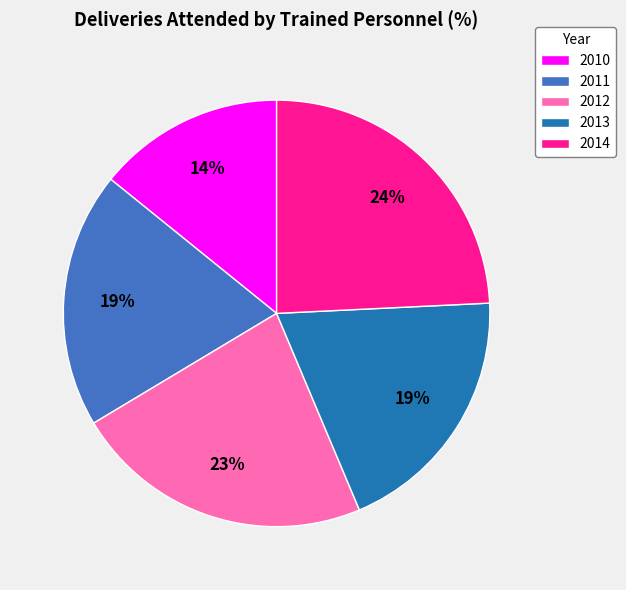

Between 2010 and 2014, which is larger?

2014